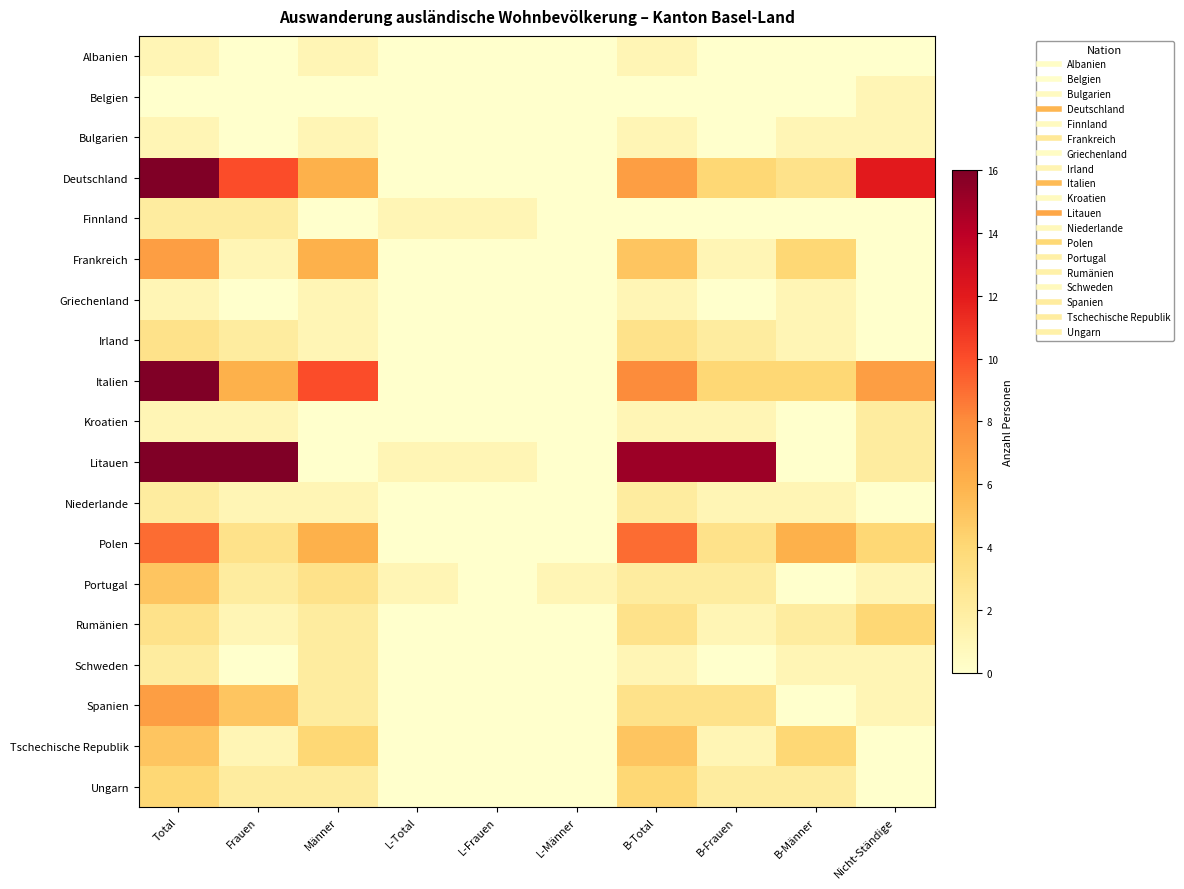

Rank the series by their maximum value, from lowest to highest.

Albanien, Belgien, Bulgarien, Griechenland, Finnland, Kroatien, Niederlande, Schweden, Irland, Rumänien, Ungarn, Portugal, Tschechische Republik, Frankreich, Spanien, Polen, Deutschland, Italien, Litauen